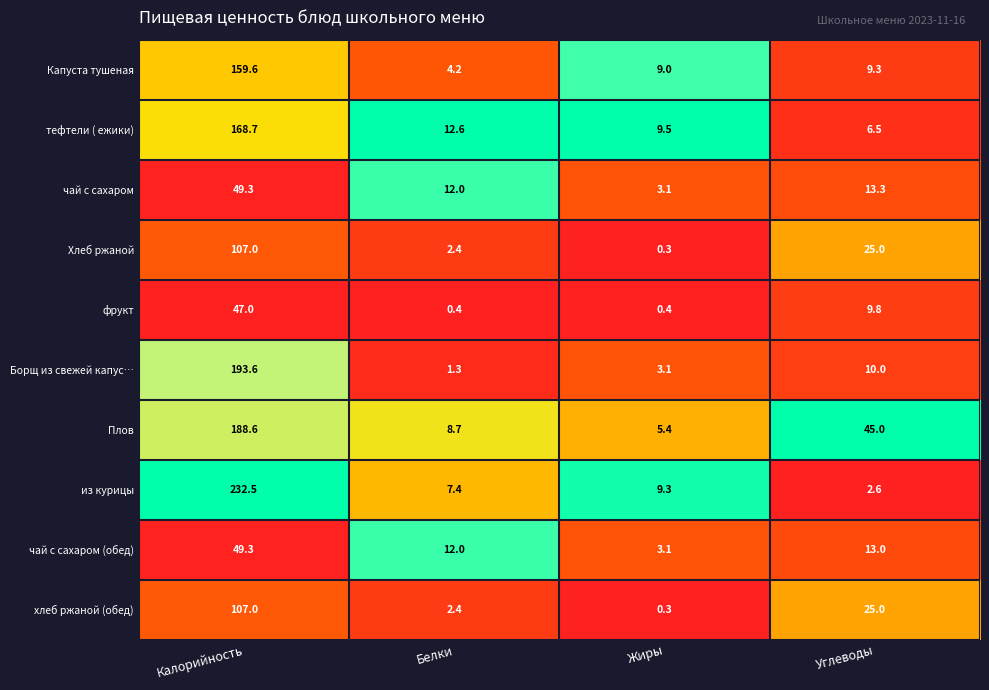

What is the difference between the maximum and second lowest values in the Хлеб ржаной series?

104.6